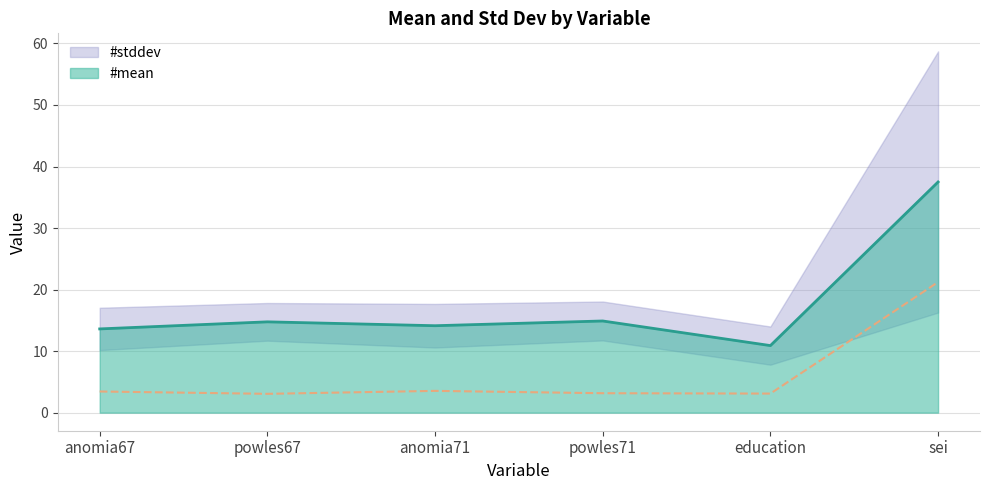

True or false: #mean and #stddev intersect in this chart.

False